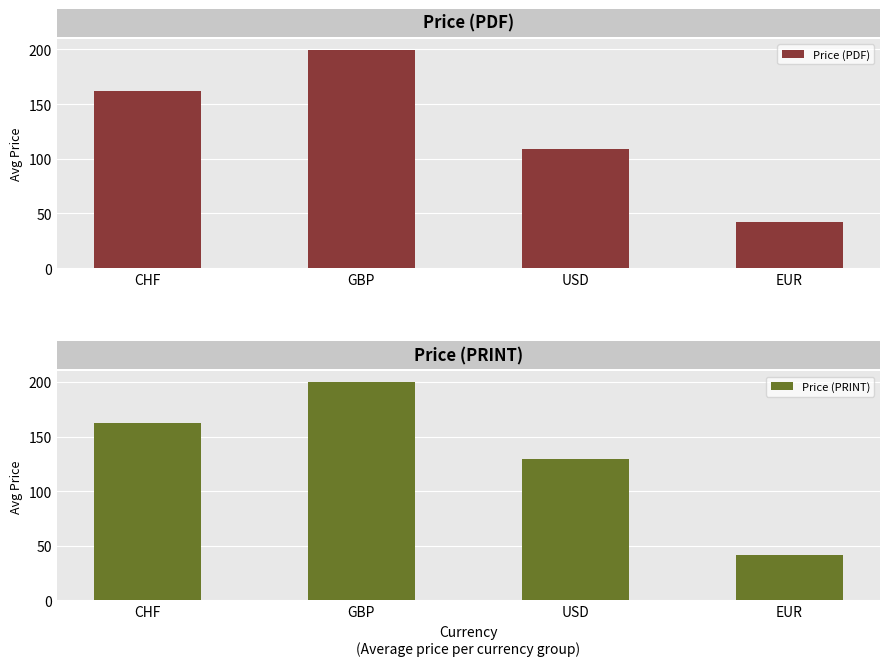

Is it true that Price (PDF) equals 109.3 at USD?

True